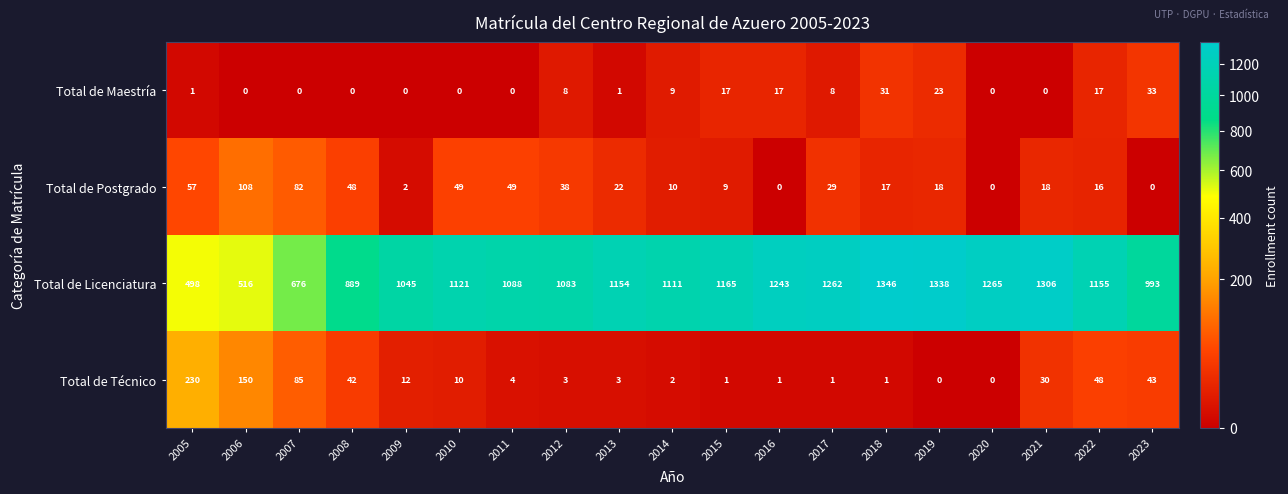

Which series has the largest total across all categories?

Total de Licenciatura